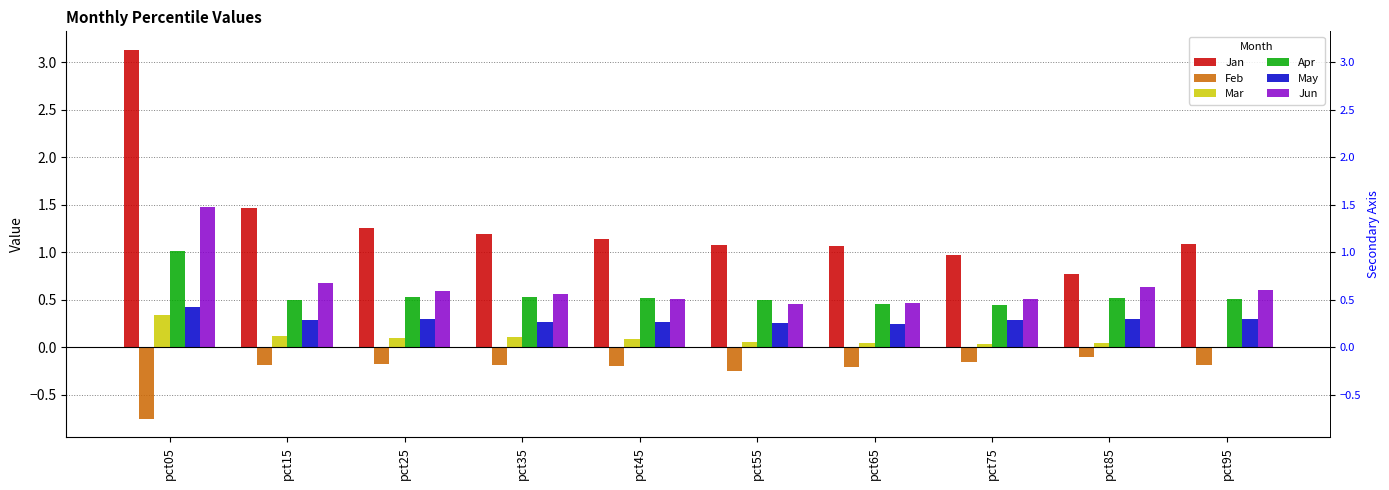

How many distinct data groups are displayed?

6